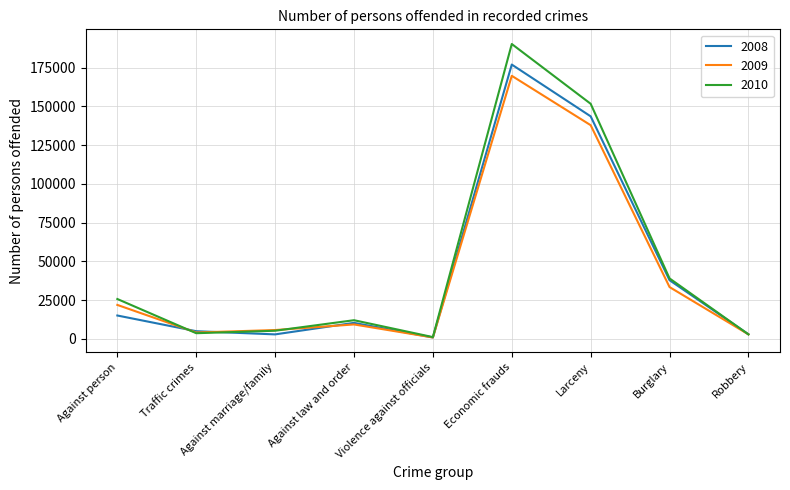

At which category is the sum across all series the highest?

Economic frauds